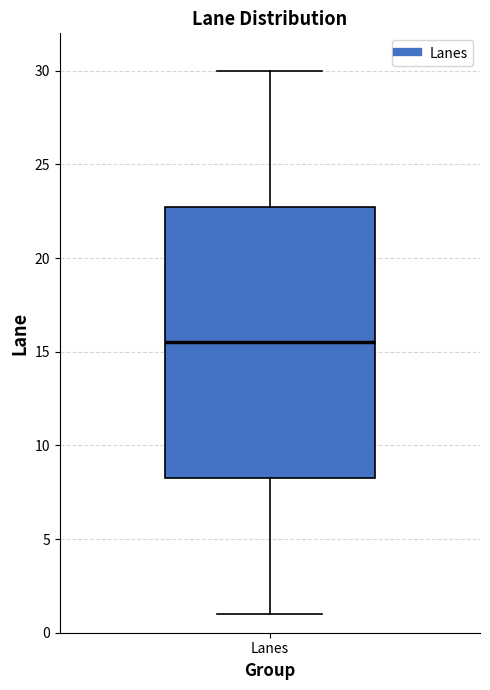

Transcribe this box plot: give where the median line is, the range the box spans, and where the two whiskers end, as read against the y-axis. The values are not printed on the chart, so give them approximately, as read against the axis.

median 15.5, box 8.5 to 23.0, whiskers 1.0 to 30.0